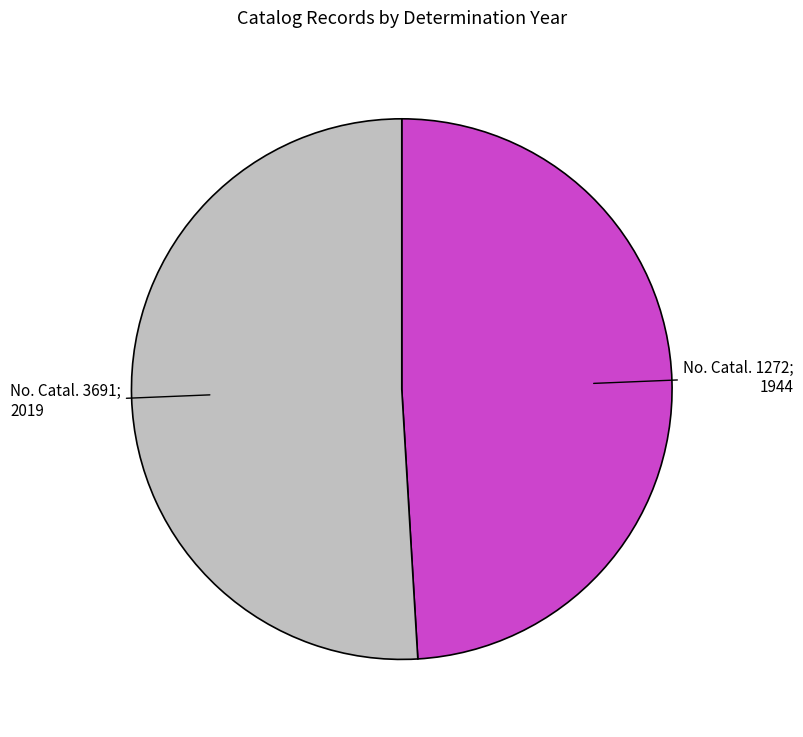

Does any single category account for the majority?

Yes